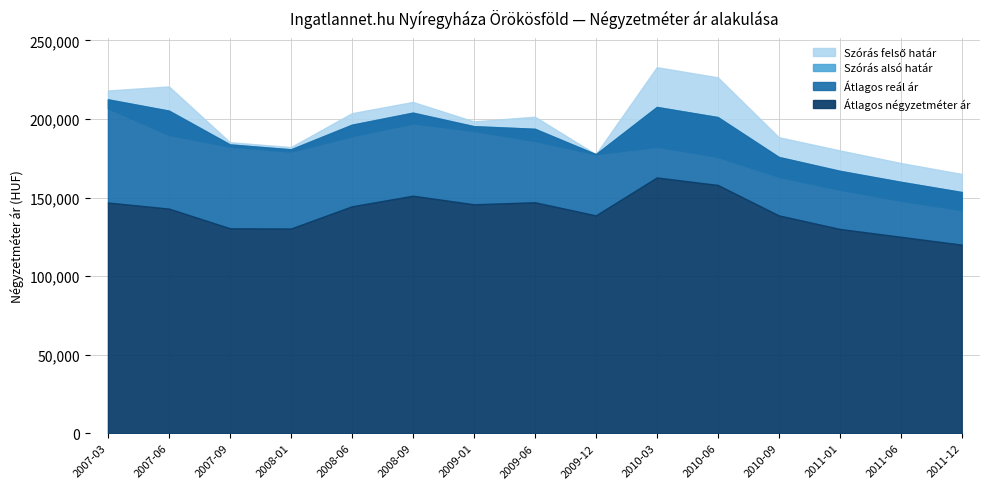

List the labels in order of Átlagos négyzetméter ár value, largest first.

2010-03, 2010-06, 2008-09, 2009-06, 2007-03, 2009-01, 2008-06, 2007-06, 2010-09, 2009-12, 2007-09, 2008-01, 2011-01, 2011-06, 2011-12